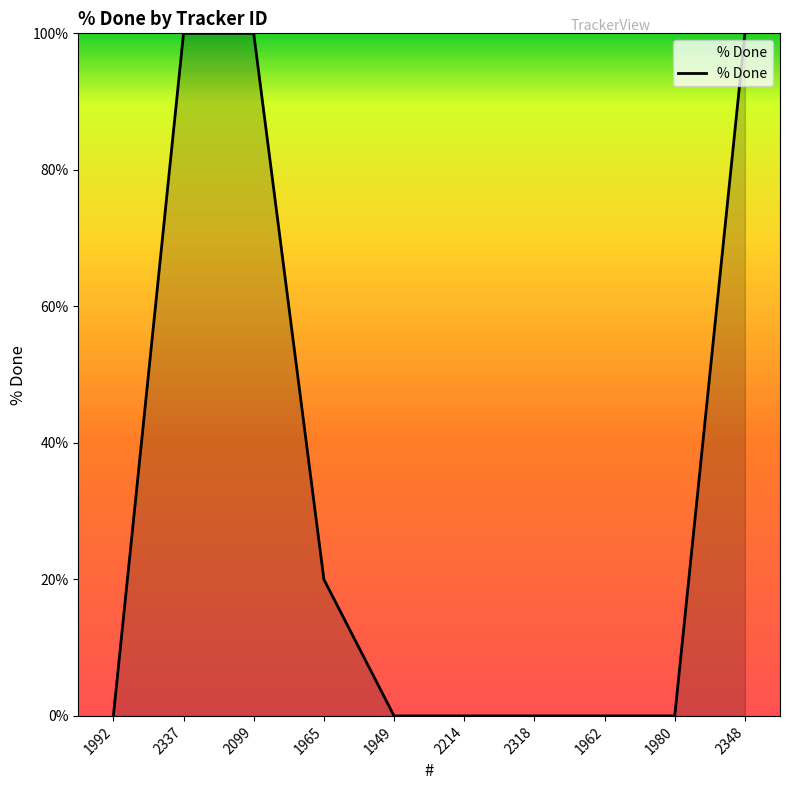

True or false: the data shows 100 at 2337.

True